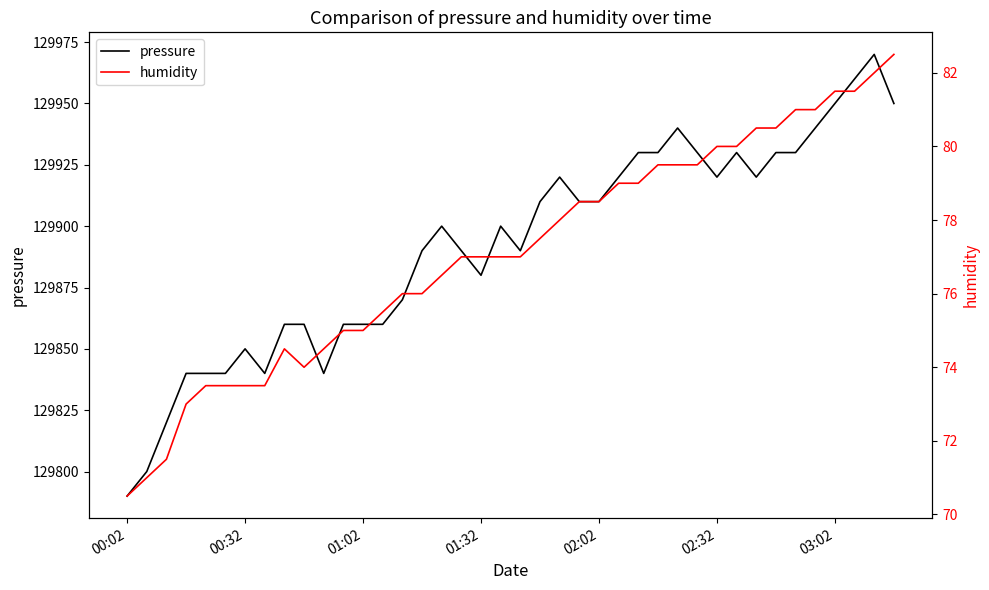

What is the highest value of the pressure series?

129970